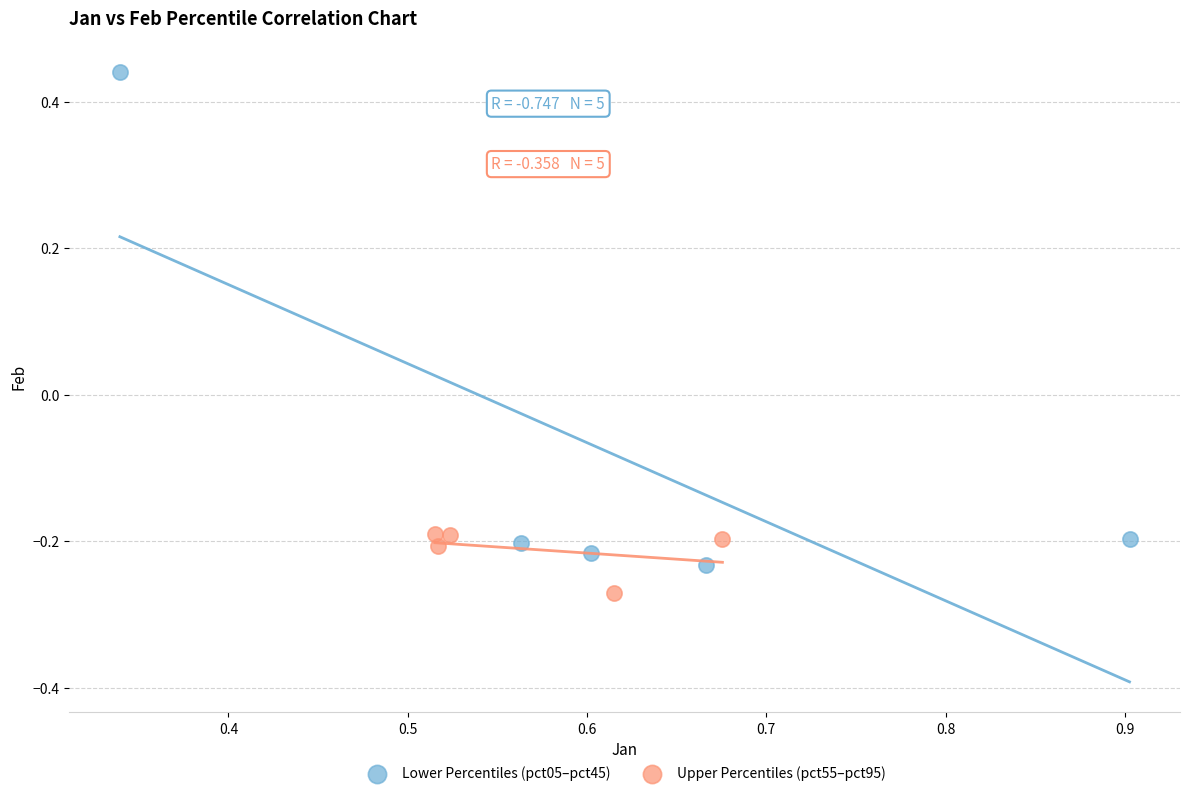

Which series has the widest spread of Y values?

Lower Percentiles (pct05–pct45)